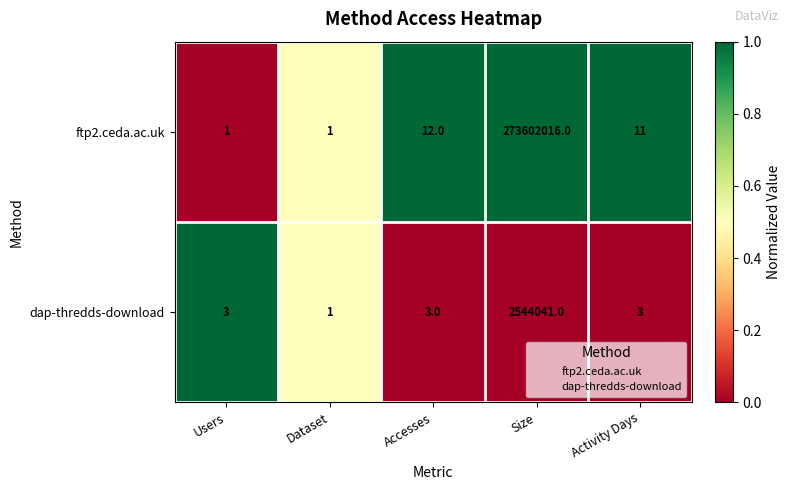

Reading right to left, transcribe all the data shown in this chart.

ftp2.ceda.ac.uk: 11	273602016	12	1	1
dap-thredds-download: 3	2544041	3	1	3